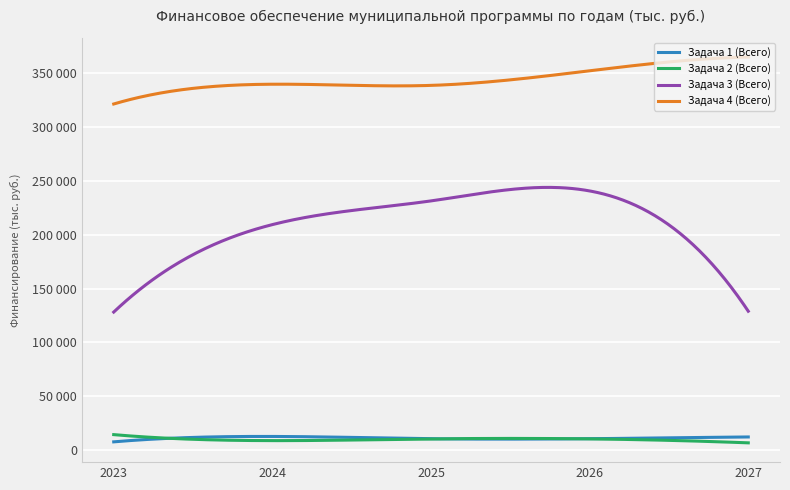

What are all the series names shown in the legend?

Задача 1 (Всего), Задача 2 (Всего), Задача 3 (Всего), Задача 4 (Всего)